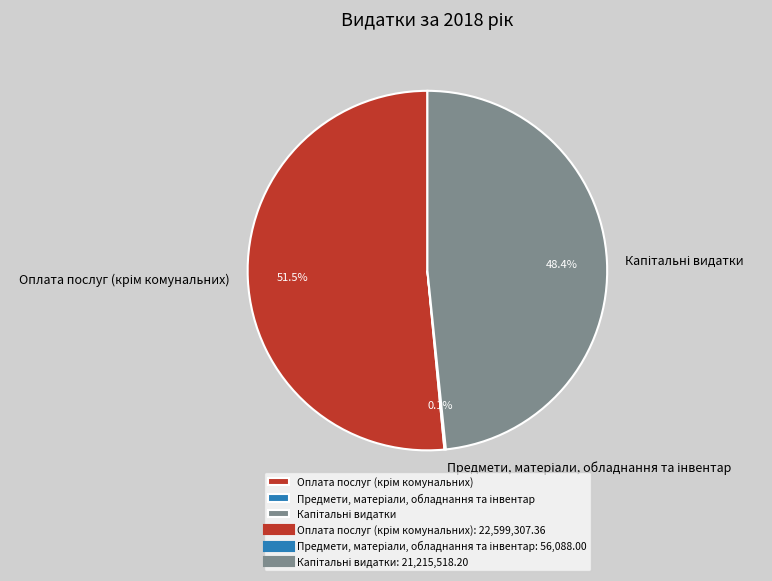

Does any single category account for the majority?

Yes